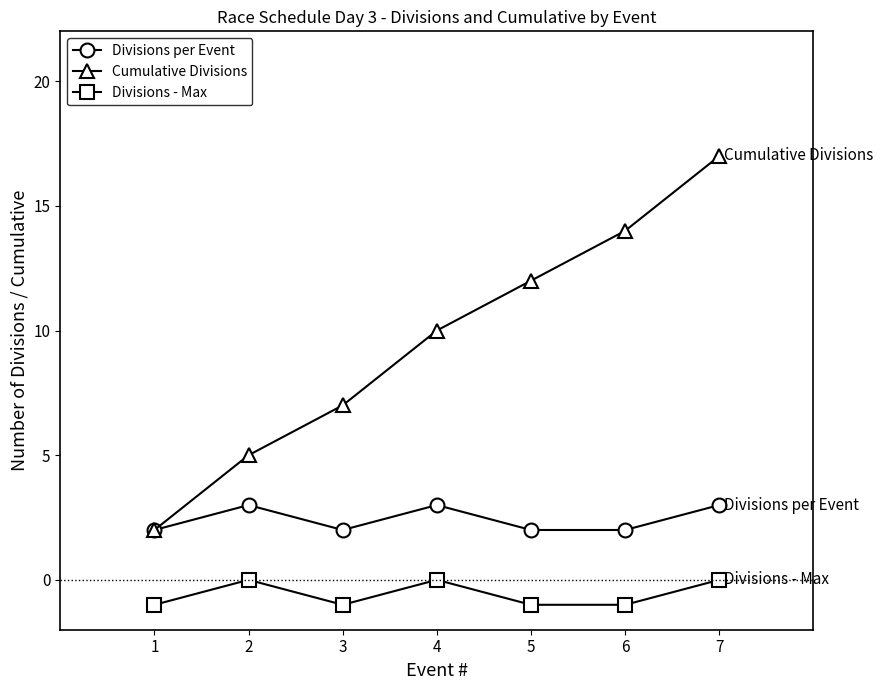

Which series changed the most between 4 and 7?

Cumulative Divisions